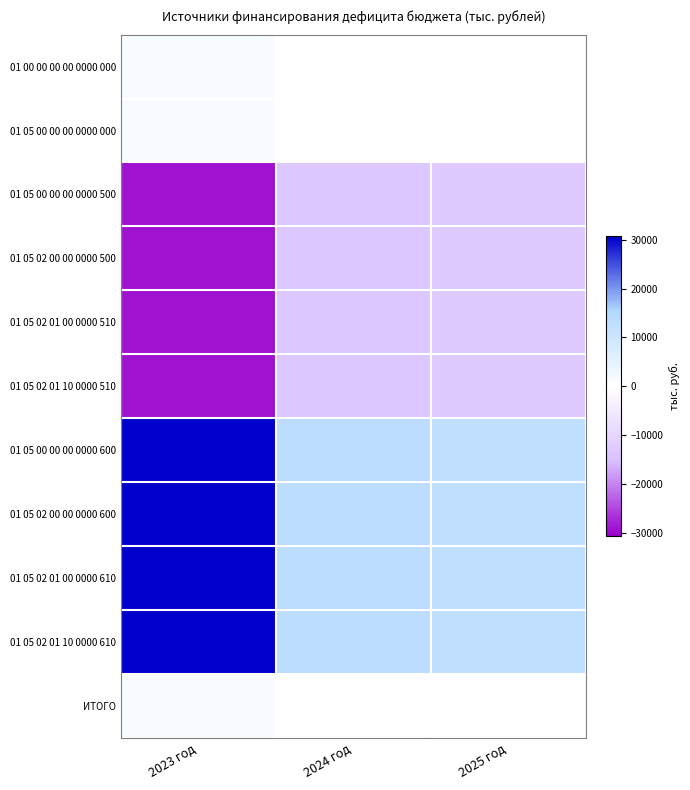

Between 2023 год and 2025 год, which series saw the biggest shift?

01 05 00 00 00 0000 600